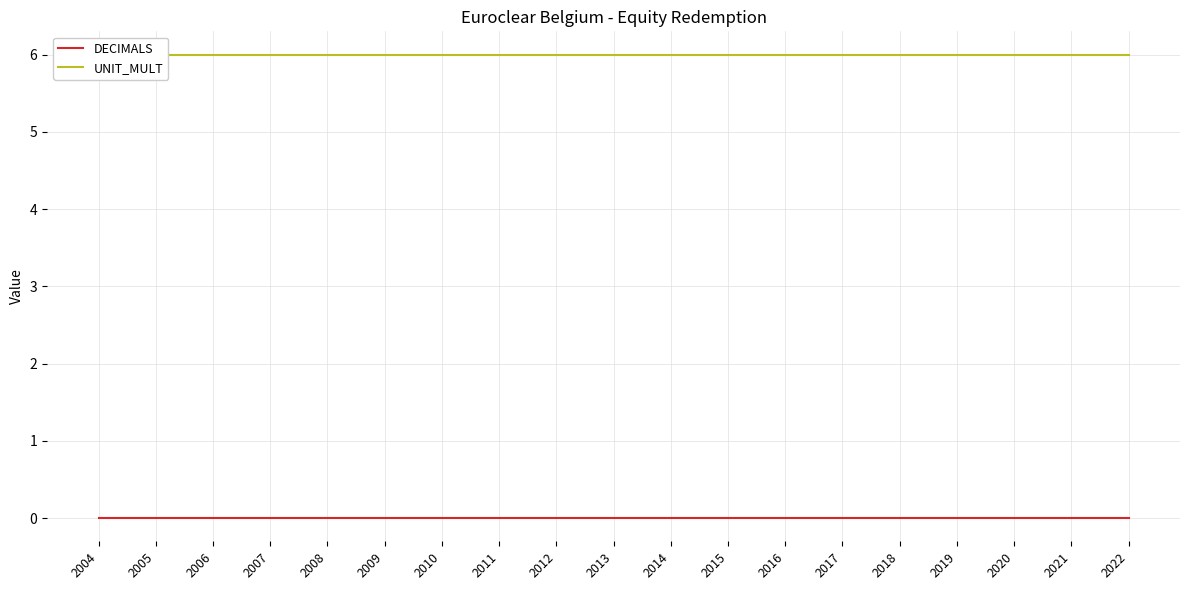

Reading right to left, transcribe all the data shown in this chart.

DECIMALS: 2022=0	2021=0	2020=0	2019=0	2018=0	2017=0	2016=0	2015=0	2014=0	2013=0	2012=0	2011=0	2010=0	2009=0	2008=0	2007=0	2006=0	2005=0	2004=0
UNIT_MULT: 2022=6	2021=6	2020=6	2019=6	2018=6	2017=6	2016=6	2015=6	2014=6	2013=6	2012=6	2011=6	2010=6	2009=6	2008=6	2007=6	2006=6	2005=6	2004=6